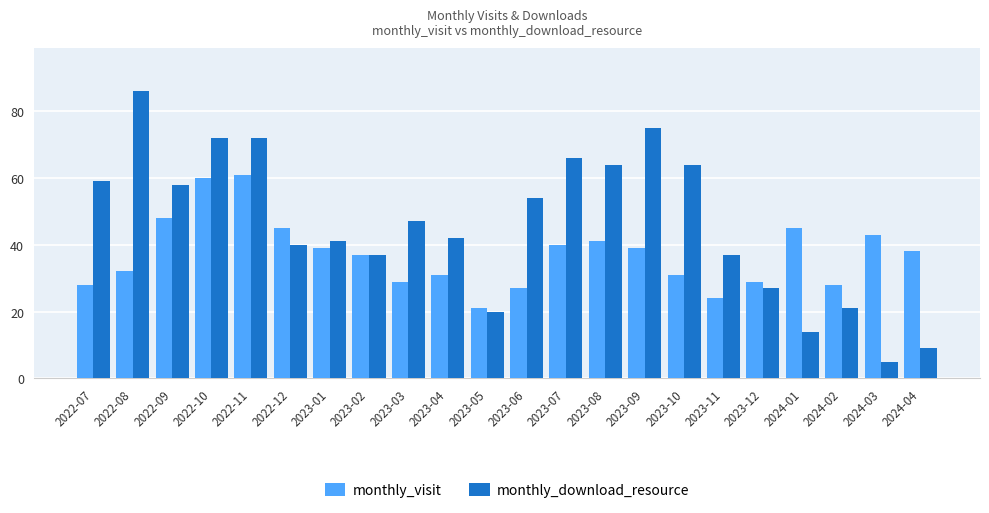

What is the sum of the monthly_visit values at 2023-04 and 2023-05?

52